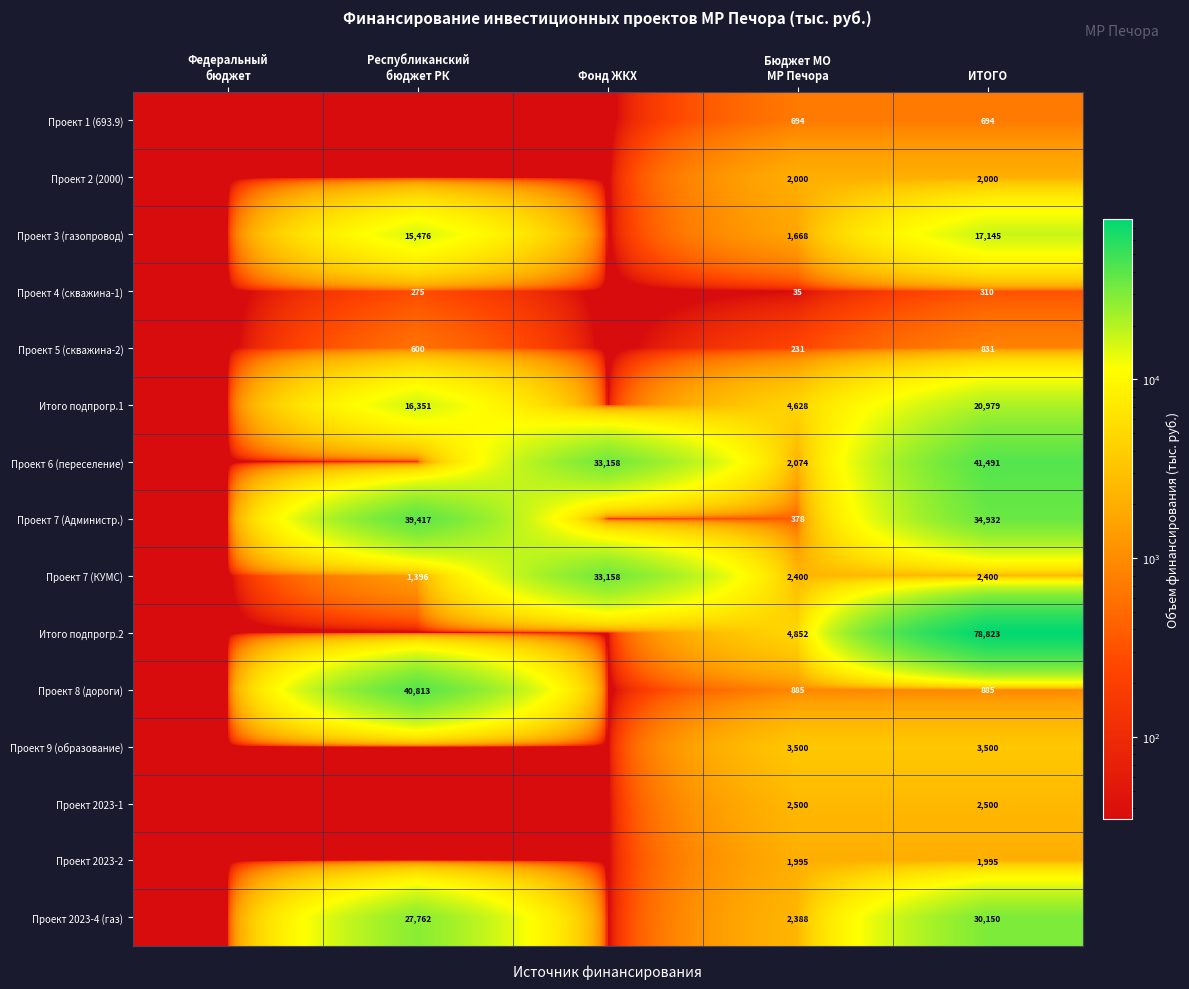

The Проект 8 (дороги) series shows 1262.4 at ИТОГО. True or false?

False